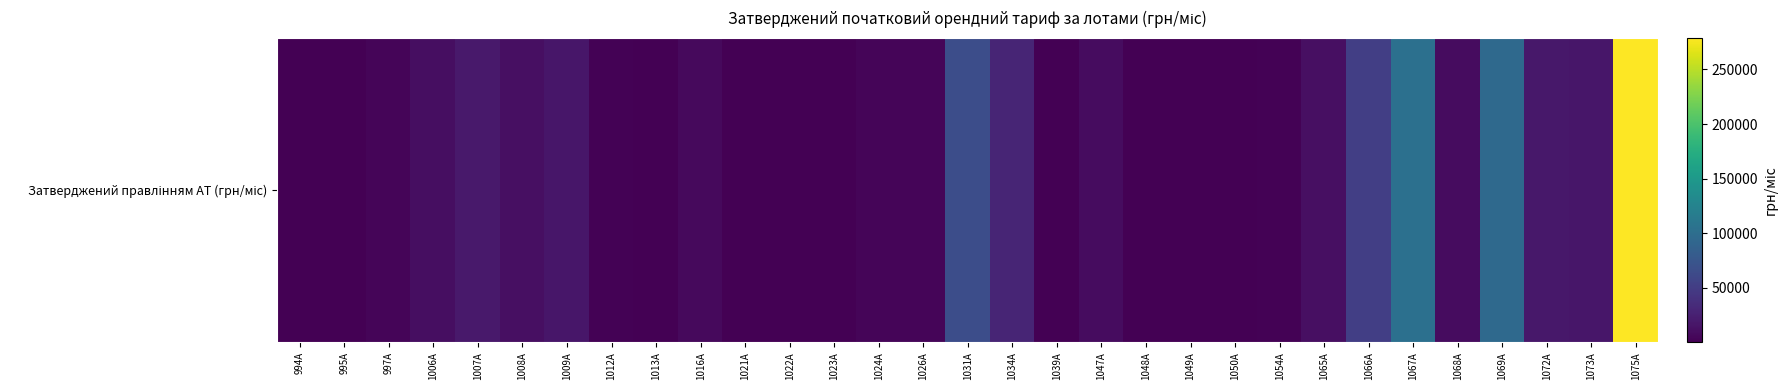

What is the difference between the maximum and minimum values?

278997.3